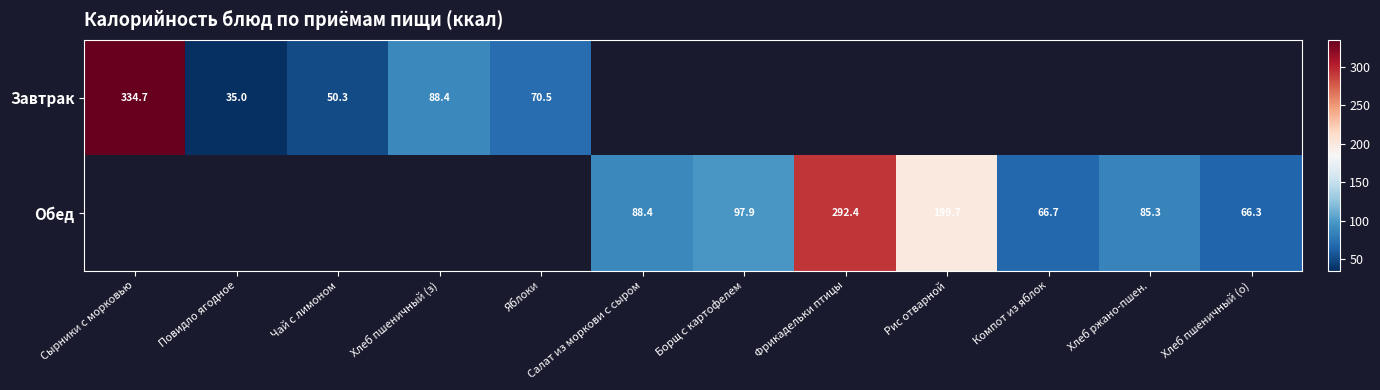

What is the sum of the Обед values at Фрикадельки птицы and Рис отварной?

492.1